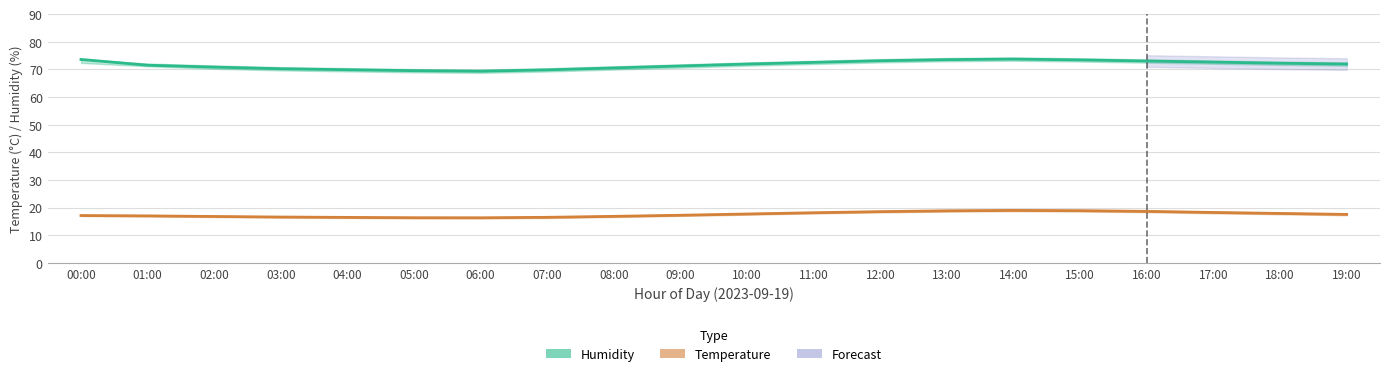

What is the value of the Temperature point at the 18th from the left?

18.2